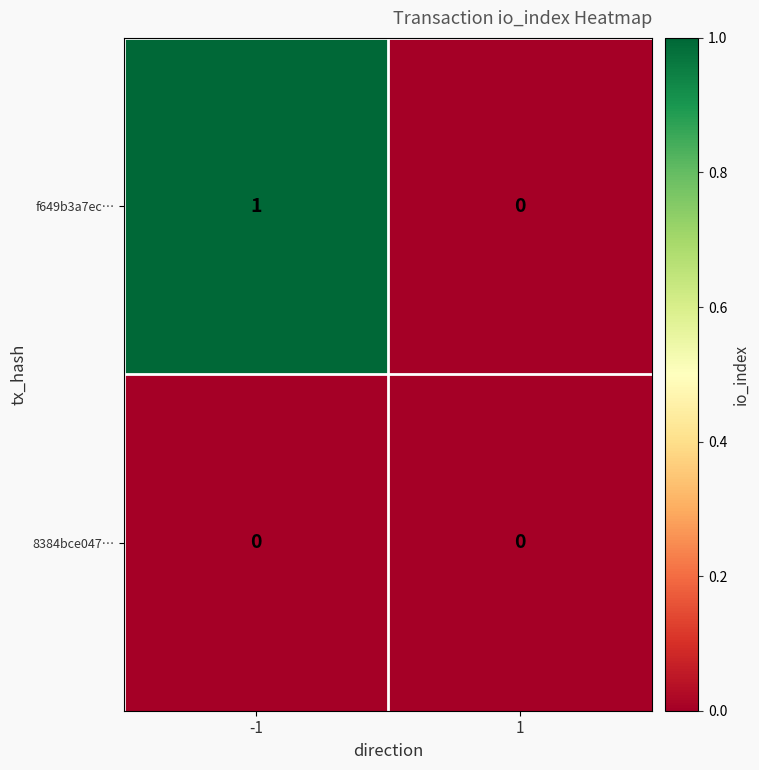

List the series in order of their overall mean, lowest first.

8384bce047…, f649b3a7ec…